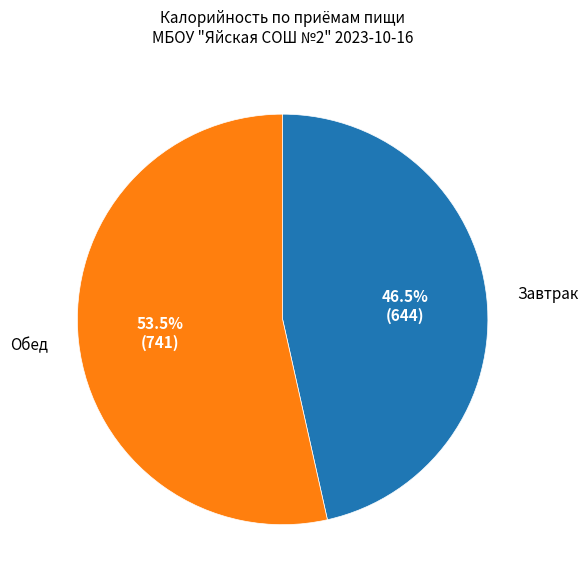

What percentage do Завтрак and Обед together represent?

100.0%